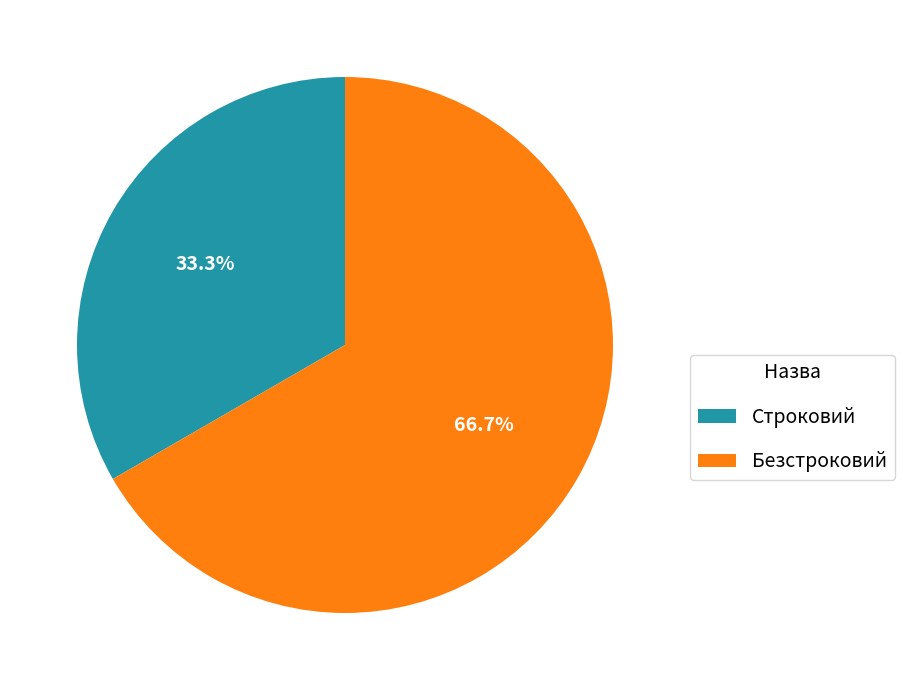

What percentage is the Безстроковий slice, to the nearest percent?

67%